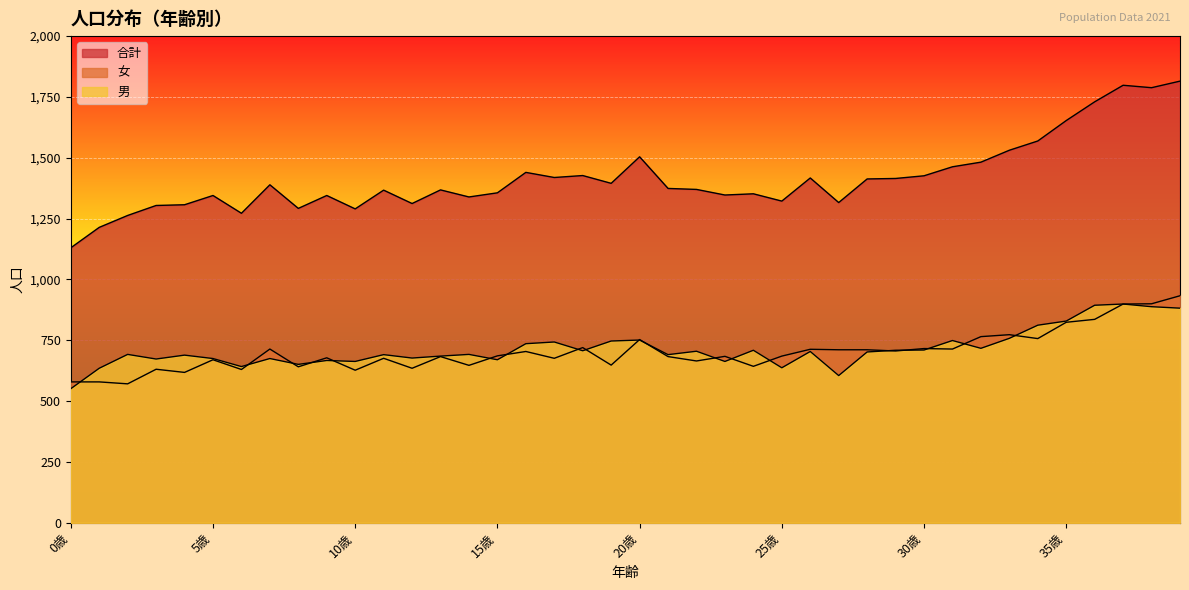

The value of 男 at 23歳 is 254. True or false?

False